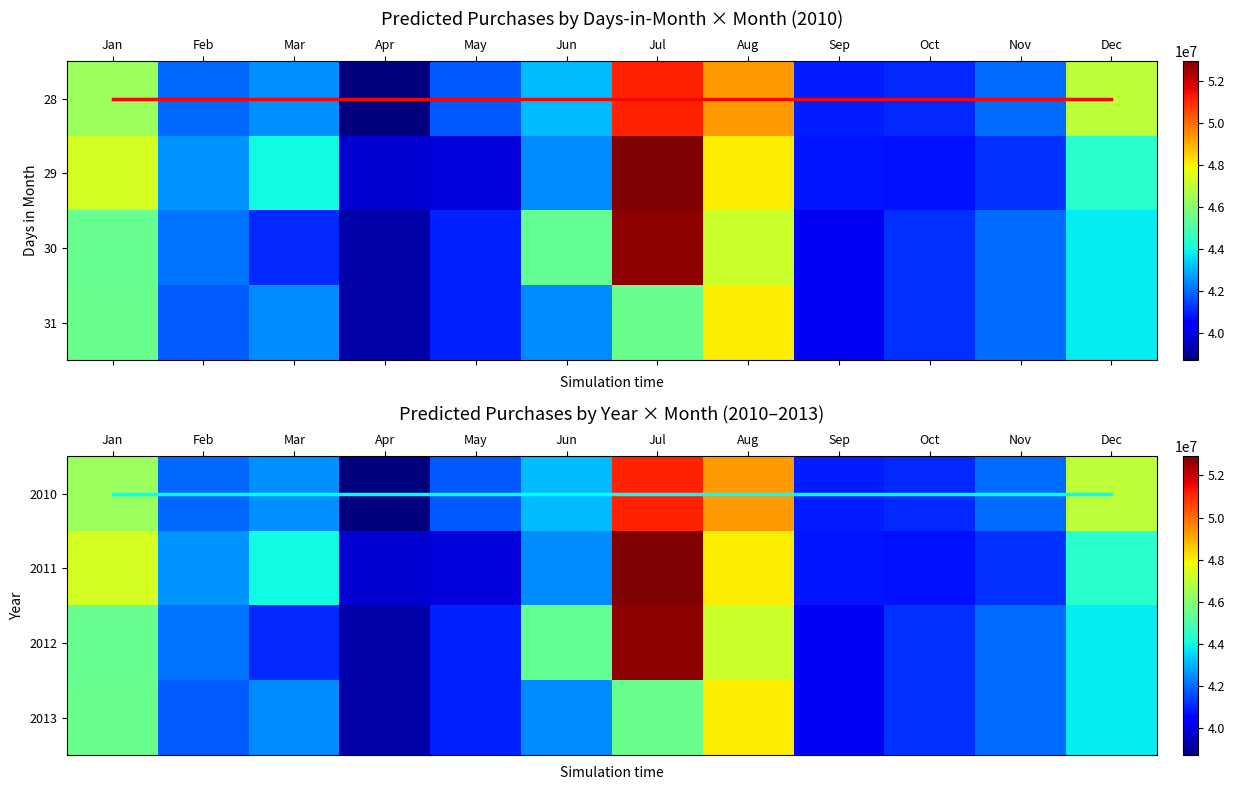

List the labels in order of 2011 value, smallest first.

Apr, May, Oct, Sep, Nov, Jun, Feb, Mar, Dec, Jan, Aug, Jul